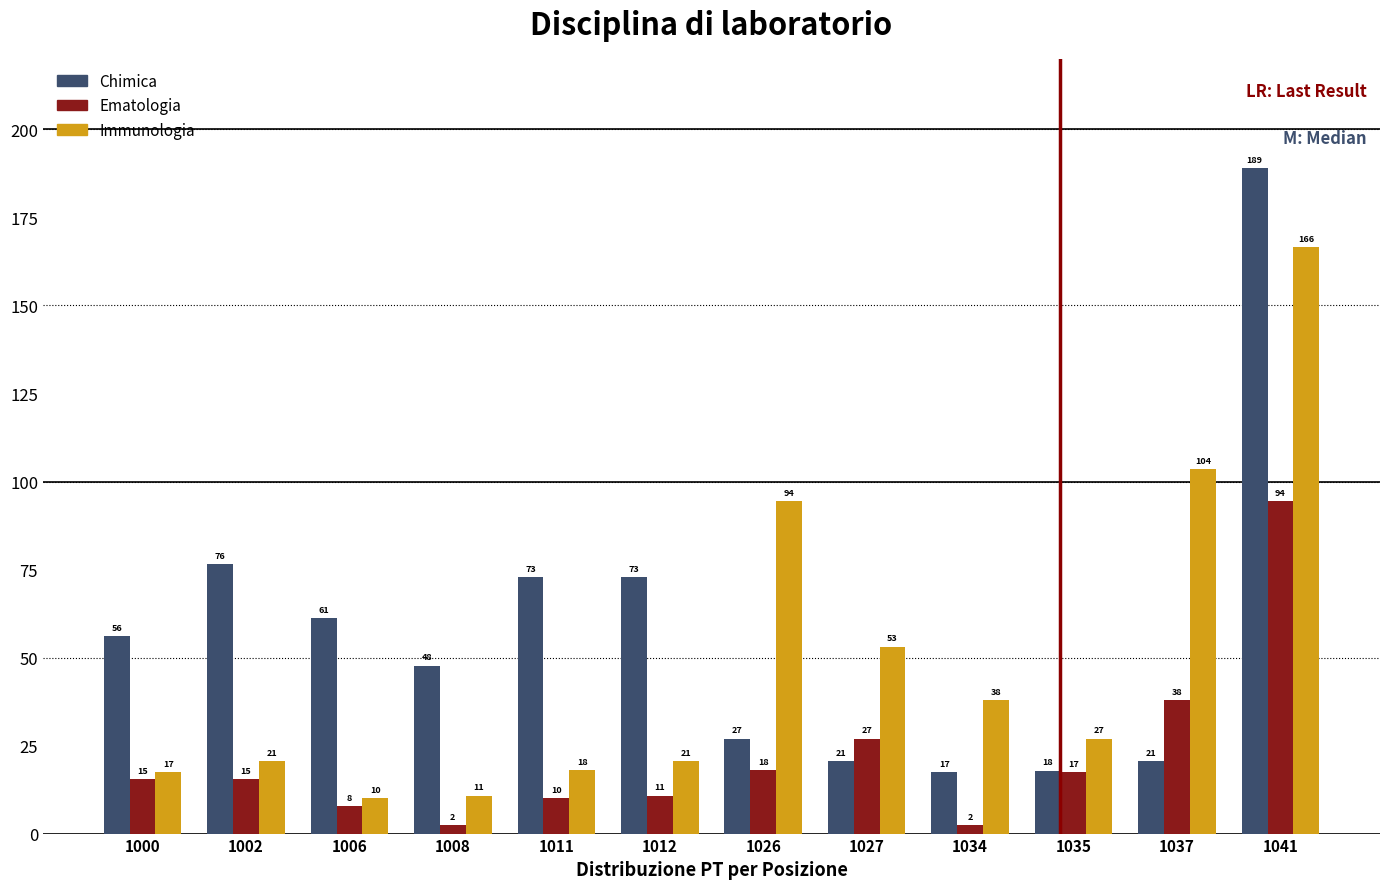

How many bars are there in total?

36